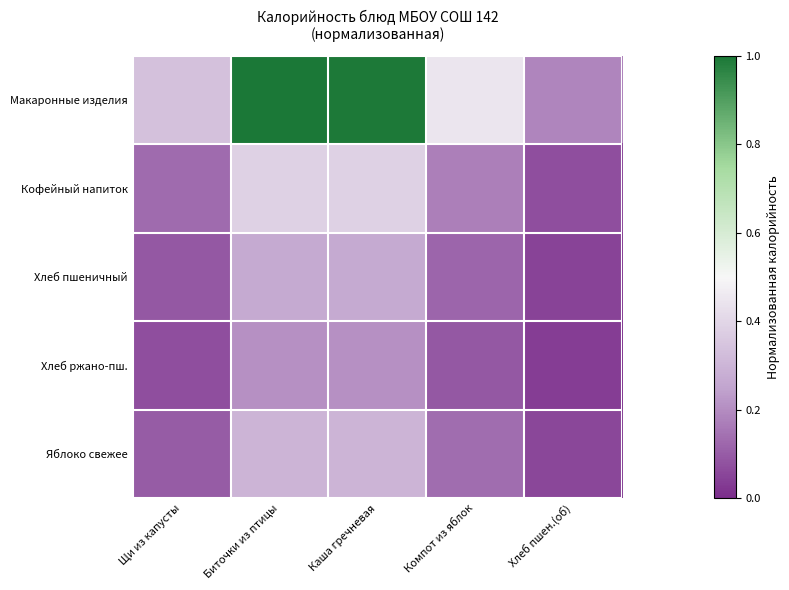

At how many categories does at least one series exceed 0?

5